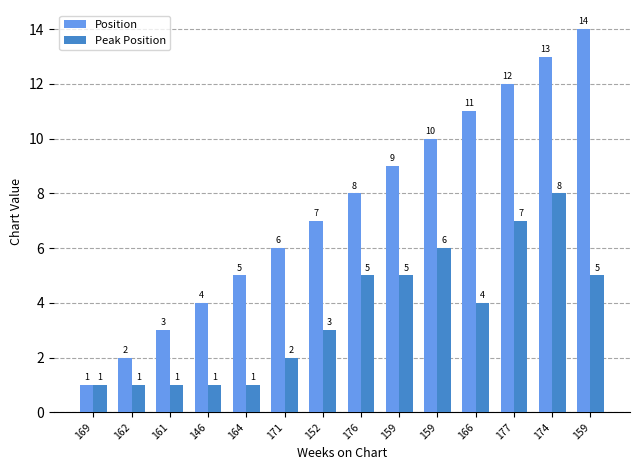

Which series has the largest range (max minus min)?

Position